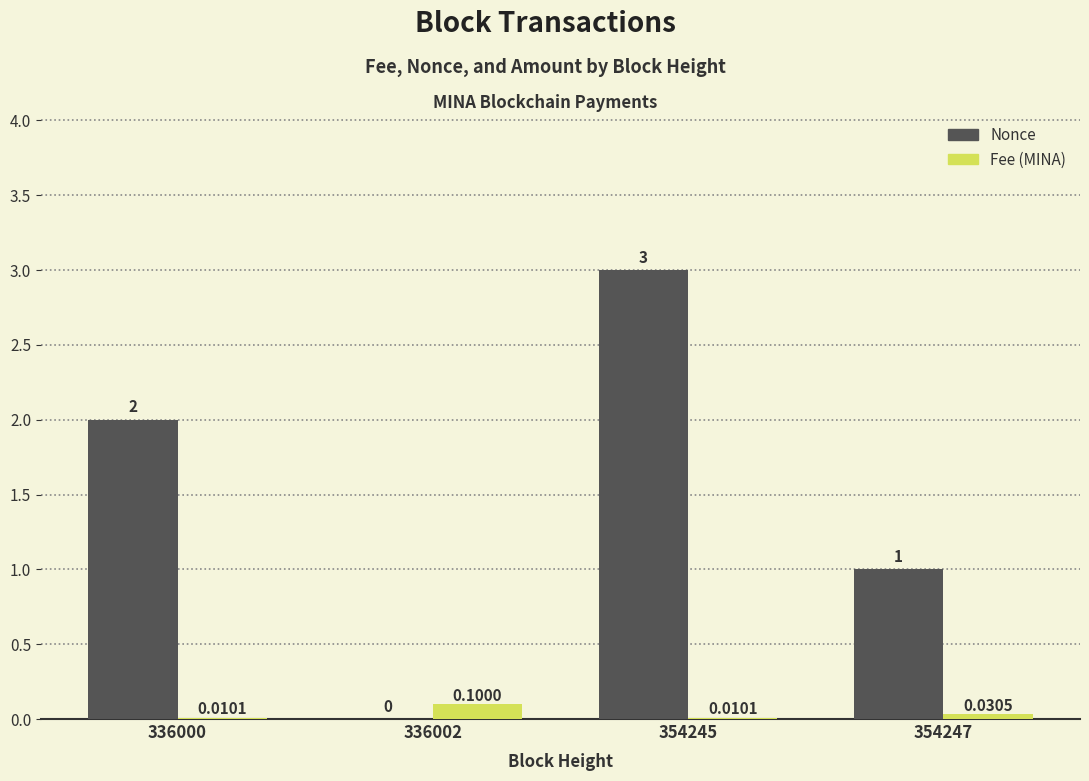

Which series has the largest range (max minus min)?

Nonce